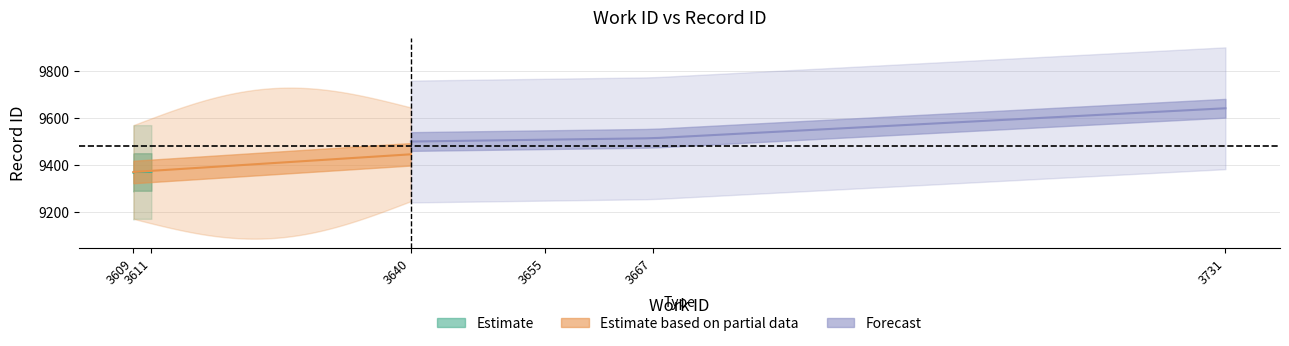

What is the approximate value of work_id at 3731, to the nearest 5?

3730